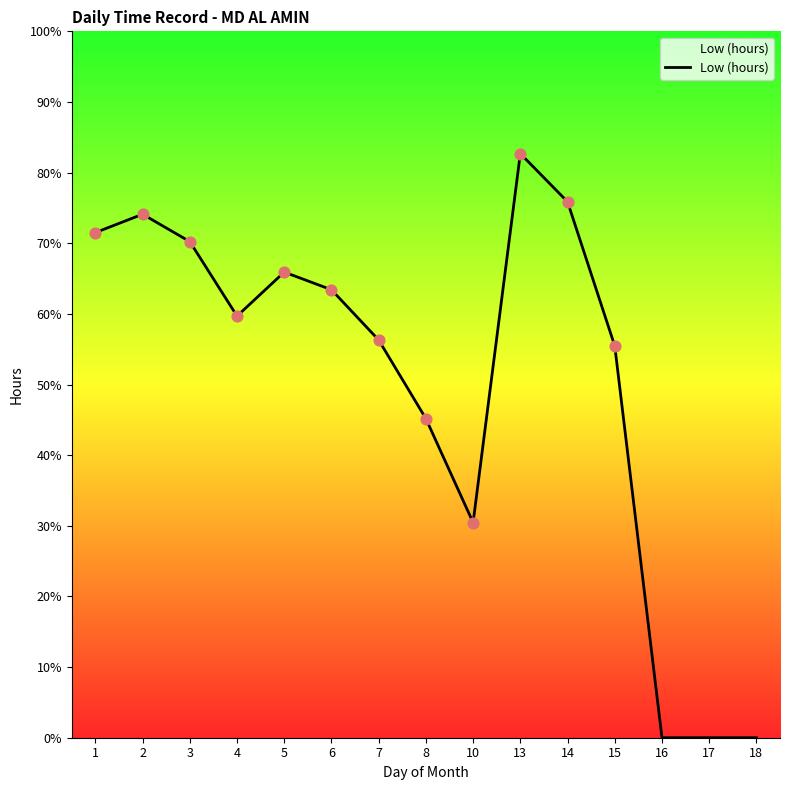

Does the chart have visible grid lines?

No